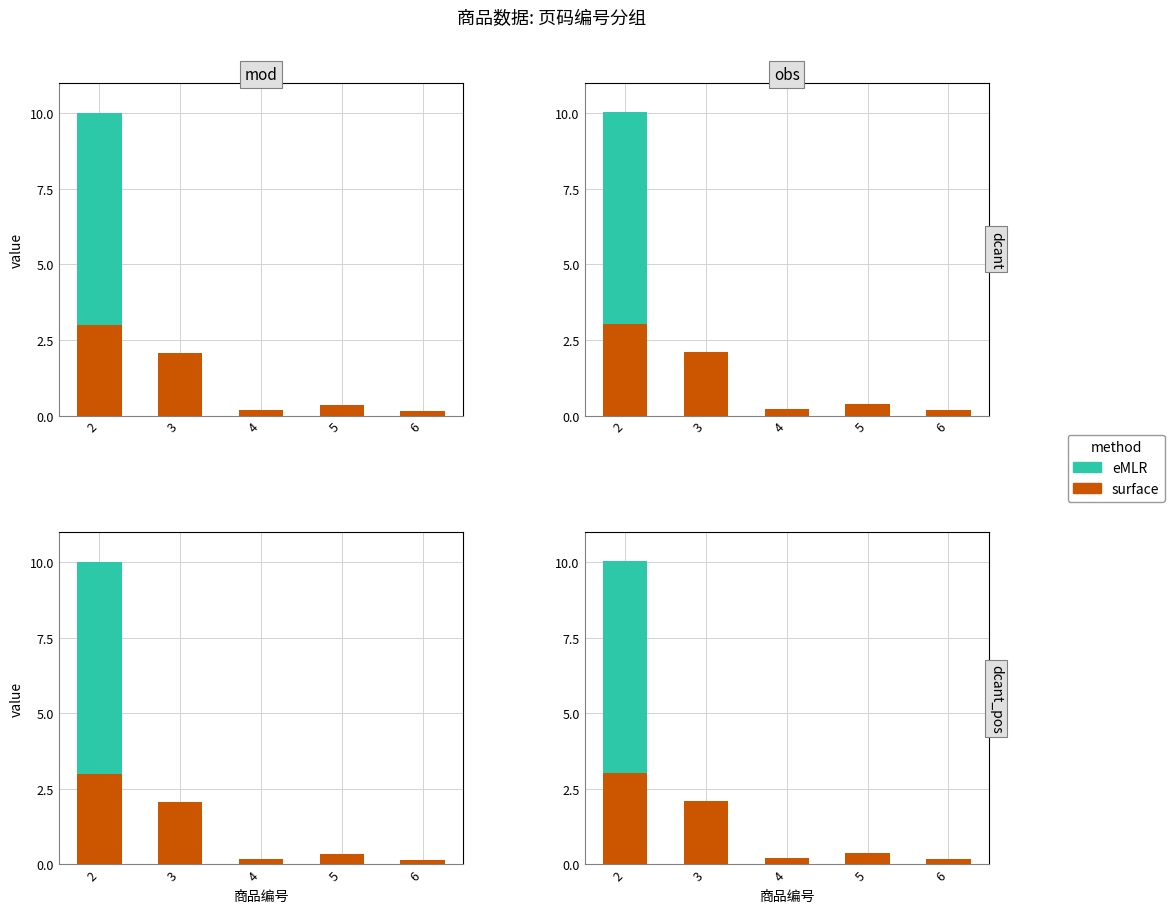

Is the value of surface at 5 greater than the value of eMLR at 3?

No